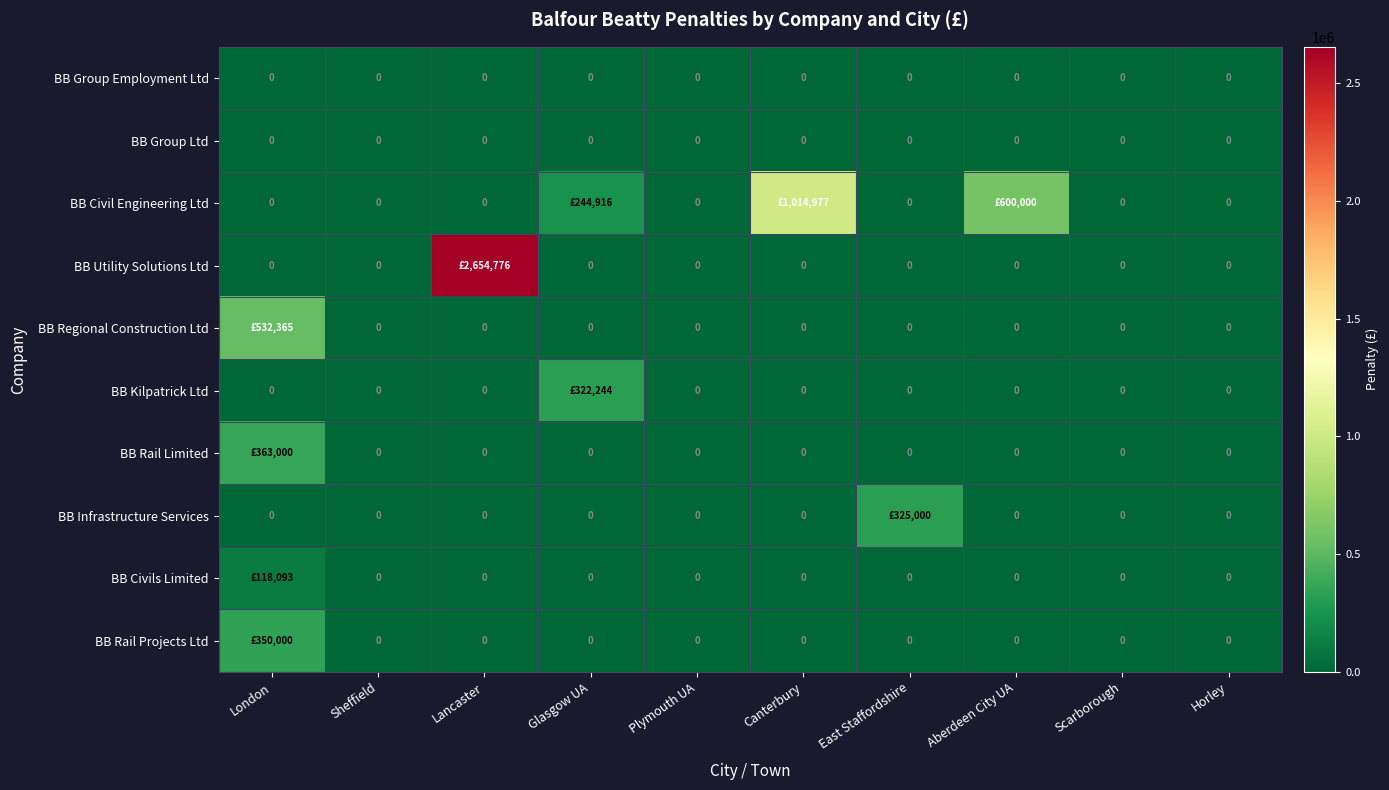

Is it true that BB Group Employment Ltd equals 0 at Aberdeen City UA?

True